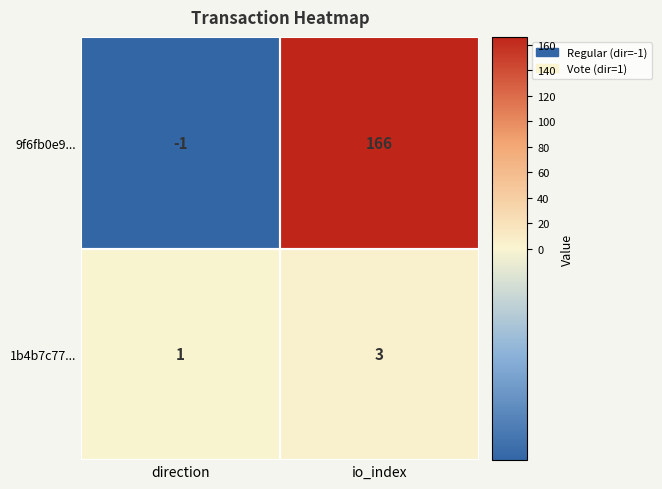

Which series has the largest total across all categories?

9f6fb0e9...